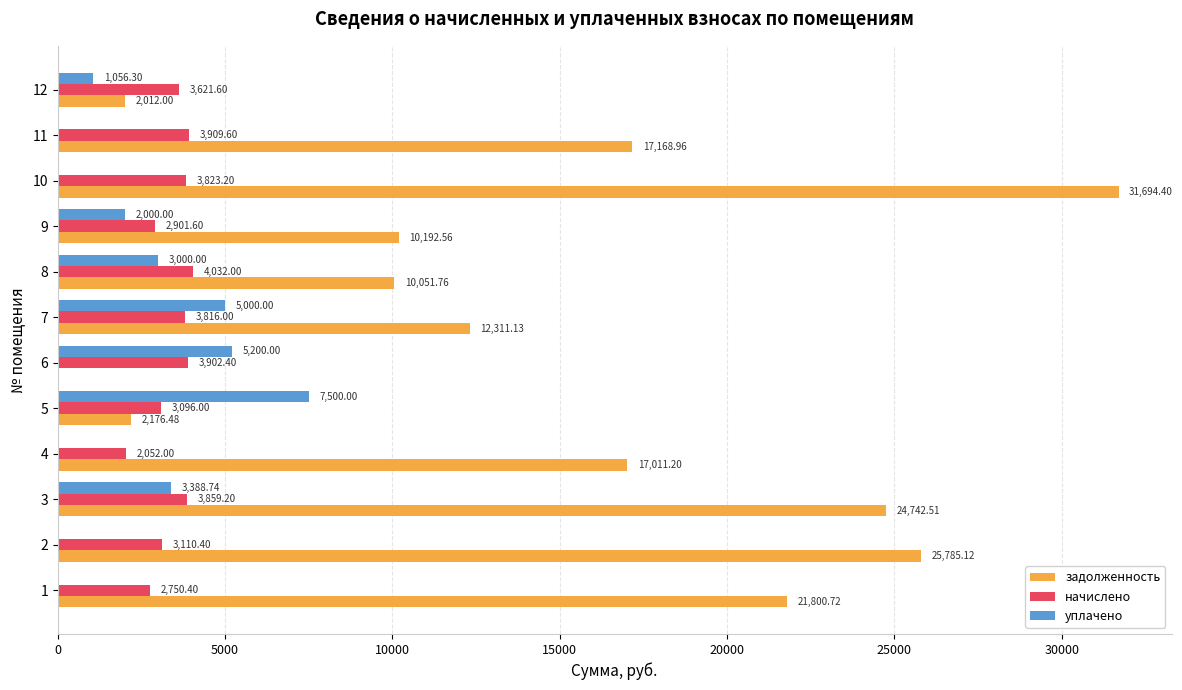

What is the total value across all series at 6?

9102.4